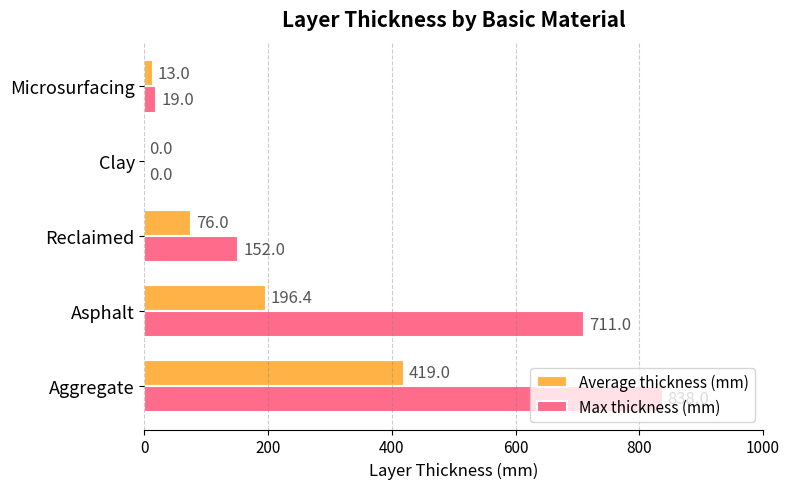

At which category is the sum across all series the highest?

Aggregate